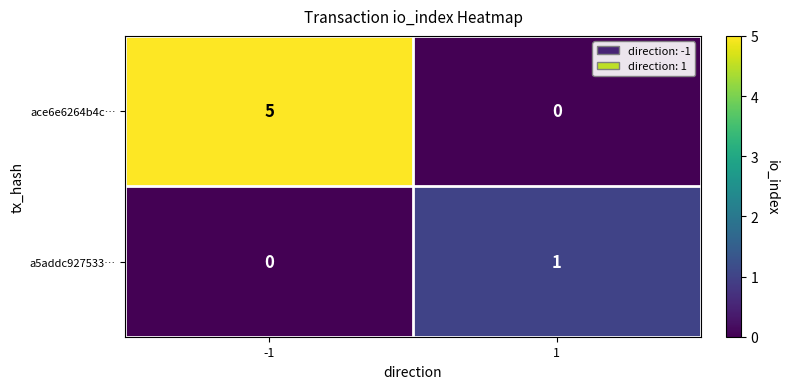

Reading left to right, extract all data points from this chart.

ace6e6264b4c…: -1=5	1=0
a5addc927533…: -1=0	1=1